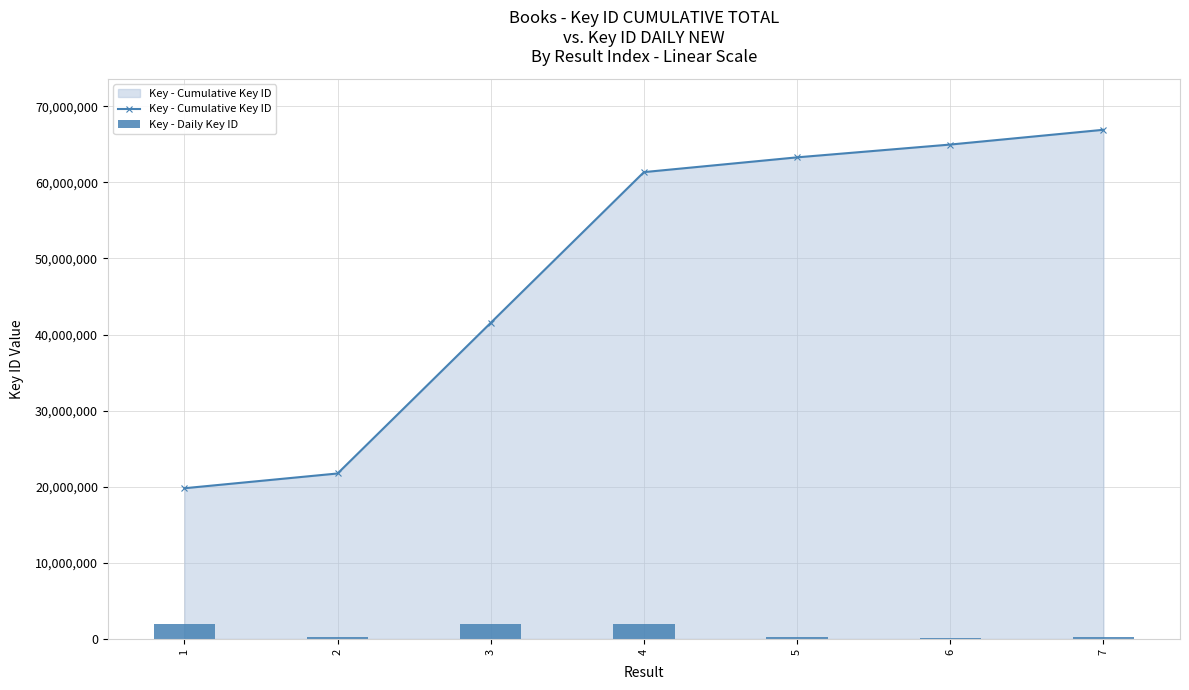

Which series has the largest range (max minus min)?

Key - Cumulative Key ID